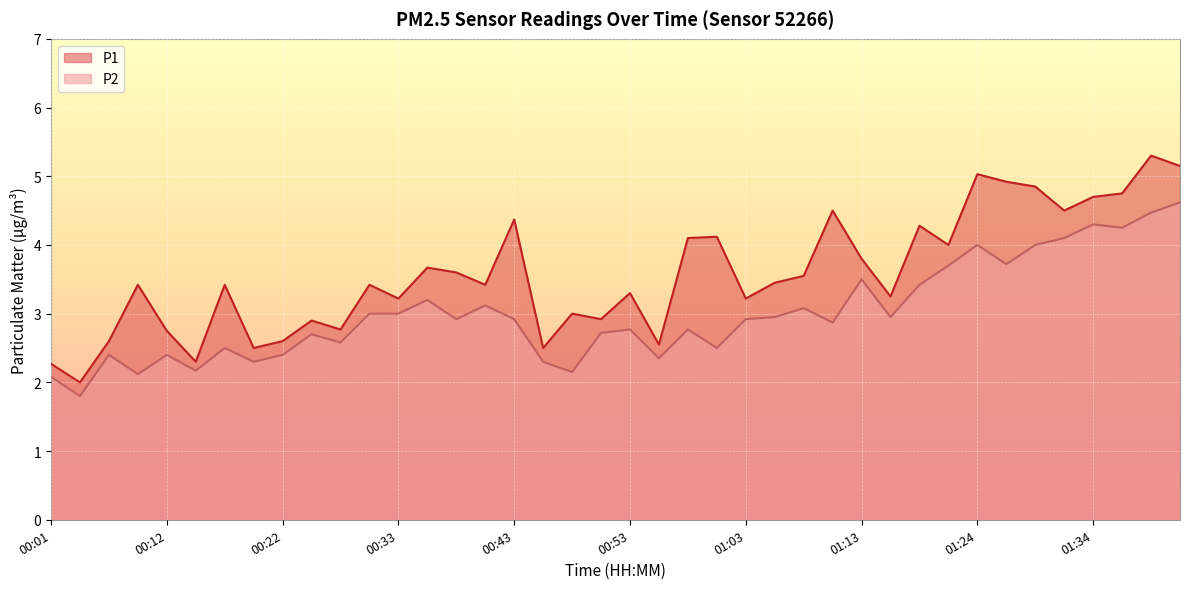

List the labels in order of P2 value, largest first.

01:41, 01:39, 01:34, 01:36, 01:31, 01:24, 01:29, 01:26, 01:21, 01:13, 01:18, 00:35, 00:40, 01:08, 00:30, 00:33, 01:06, 01:16, 00:37, 00:43, 01:03, 01:11, 00:53, 00:58, 00:50, 00:25, 00:27, 00:17, 01:01, 00:07, 00:12, 00:22, 00:56, 00:19, 00:45, 00:14, 00:48, 00:09, 00:01, 00:04